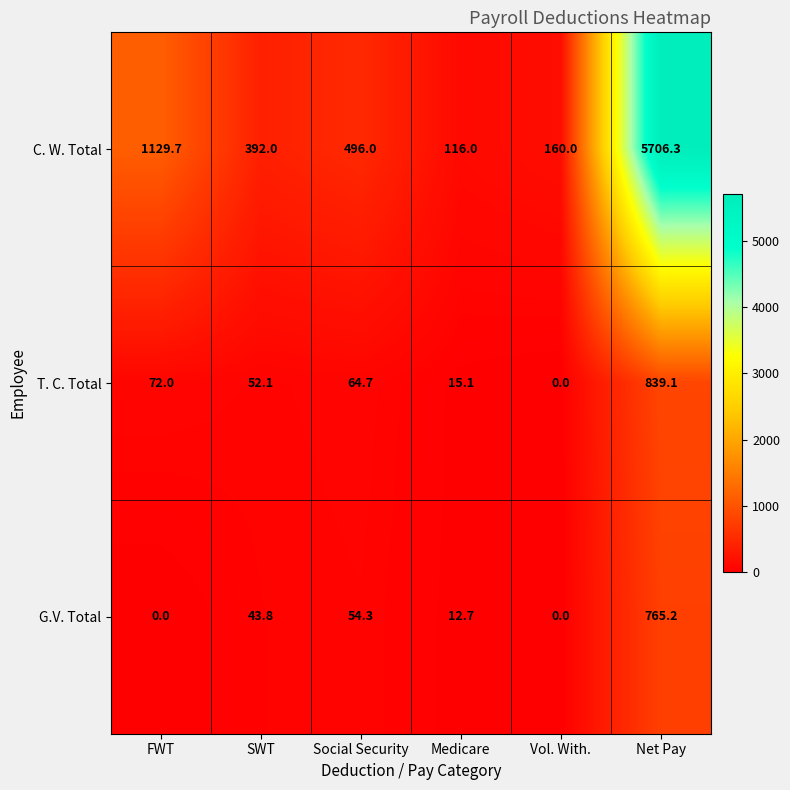

At how many categories does at least one series exceed 3639?

1